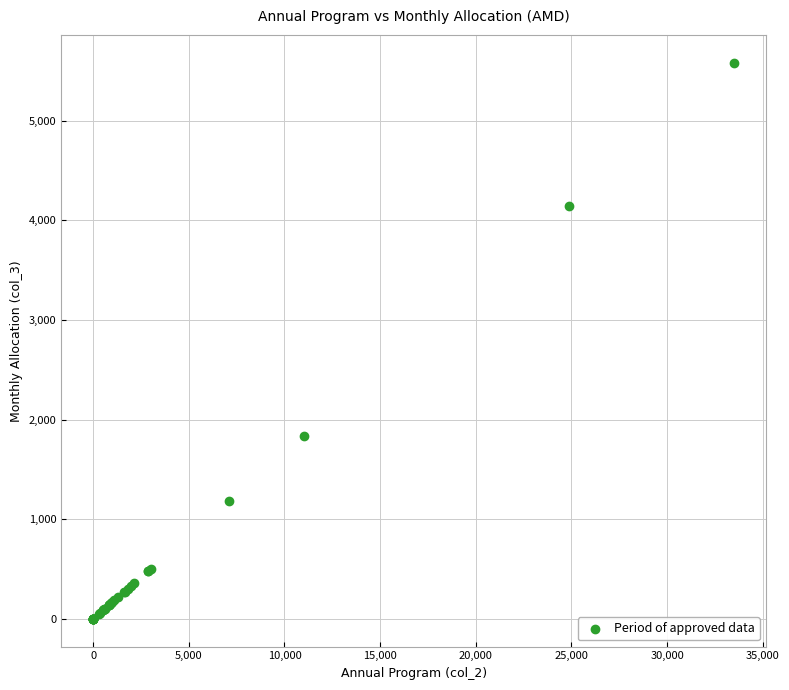

What Y value in the scatter plot is closest to 2791?

1833.3